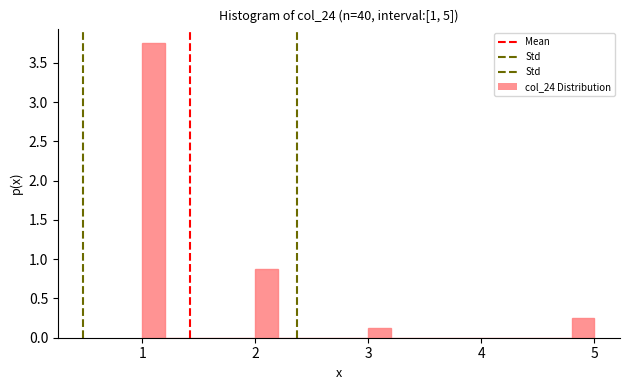

Read against the x-axis, roughly where is the centre of the tallest bar?

1.1